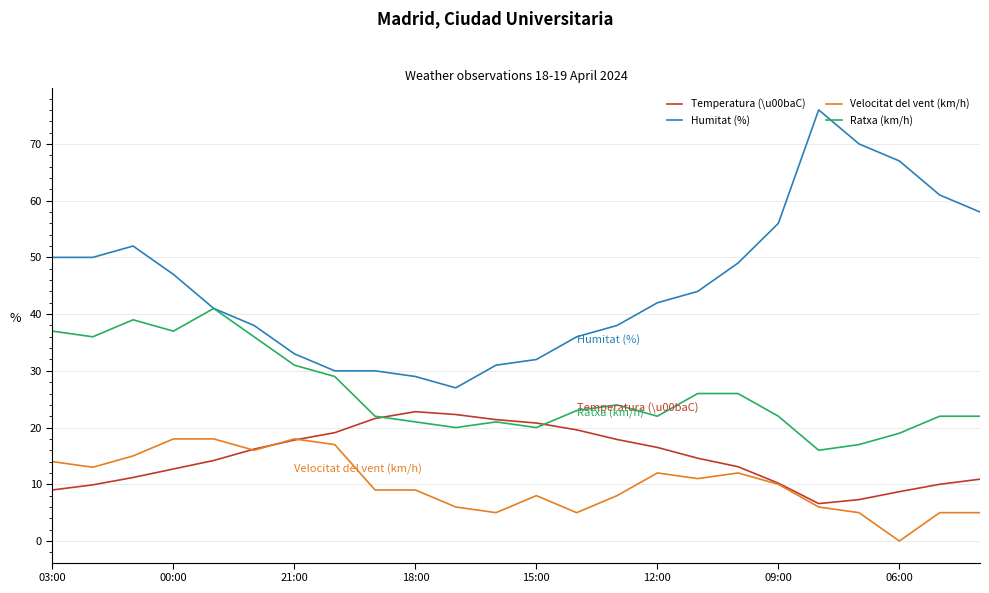

Which series has the largest total across all categories?

Humitat (%)